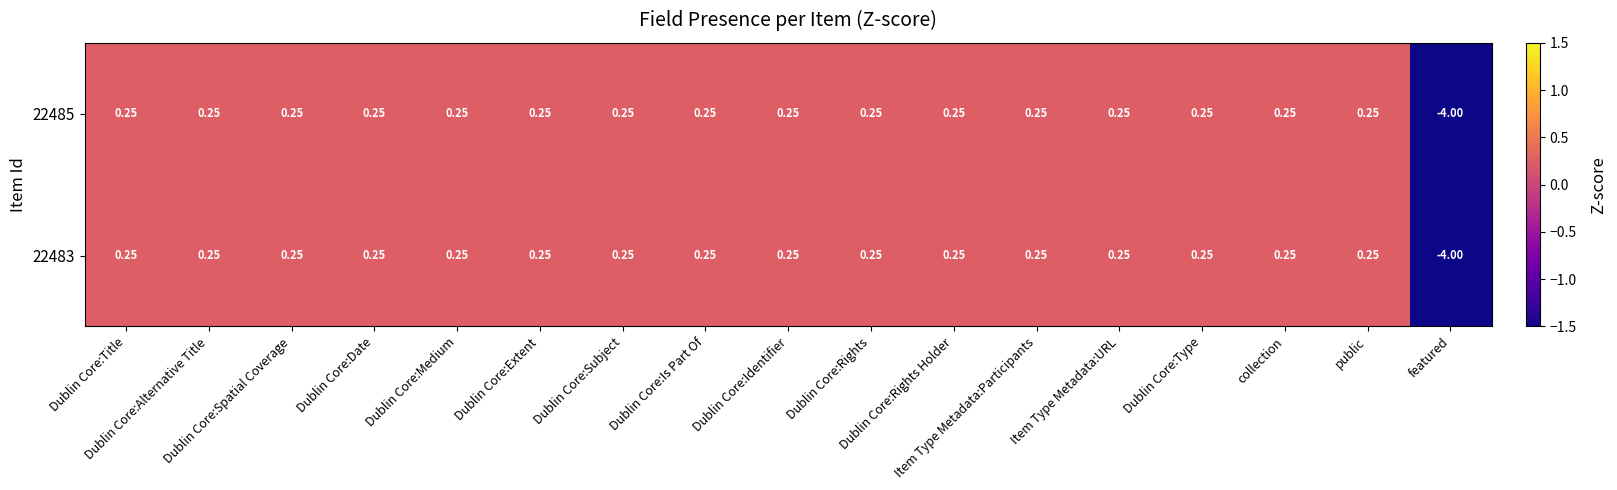

Count the number of categories in the chart.

17